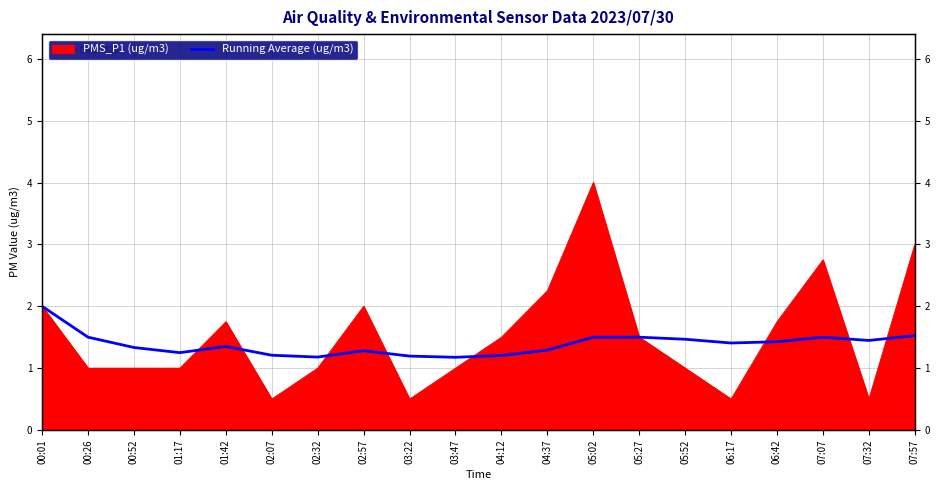

The chart shows a value of 1.2 at 02:32. True or false?

True